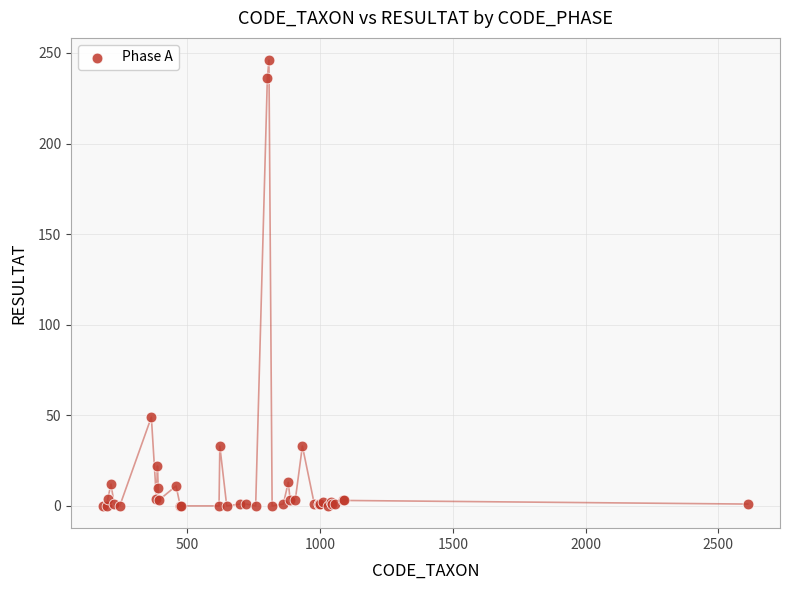

What Y value in the scatter plot is closest to 123?

49